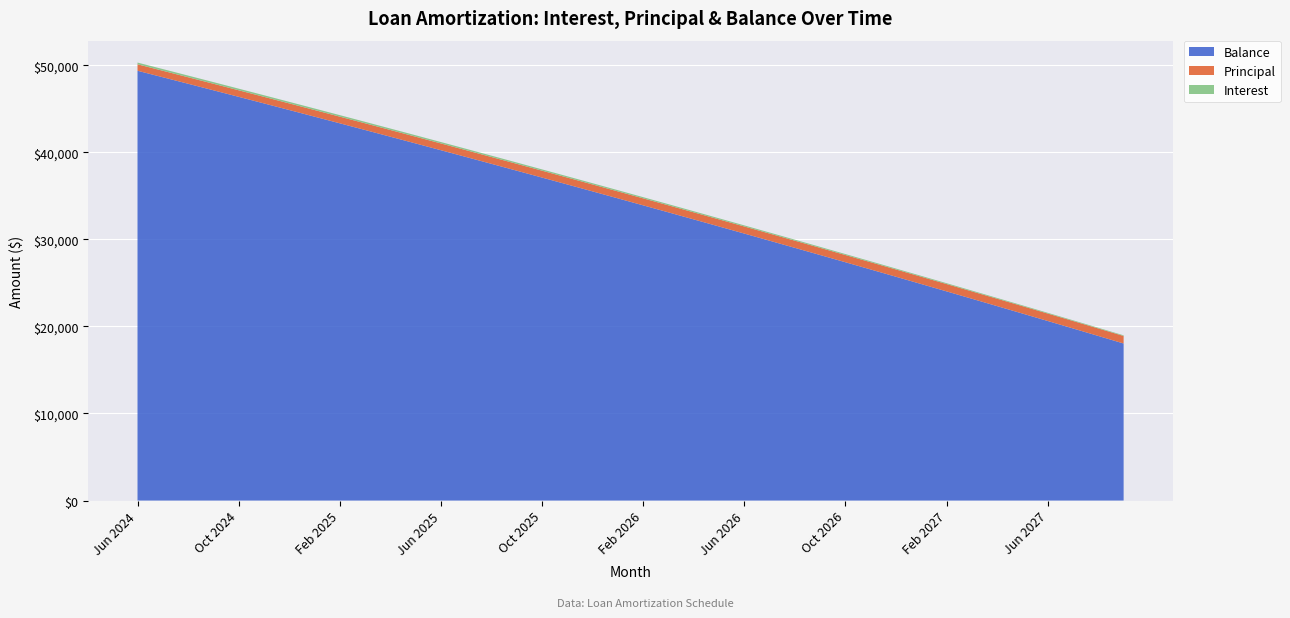

Reading right to left, list all the values displayed in this chart.

Interest: 74.8	78.2	81.6	85.0	88.4	91.8	95.1	98.4	101.8	105.0	108.3	111.6	114.9	118.1	121.4	124.6	127.8	131.0	134.2	137.4	140.6	143.7	146.8	150.0	153.1	156.2	159.3	162.4	165.4	168.5	171.5	174.6	177.6	180.6	183.6	186.6	189.5	192.5	195.4	198.4
Principal: 865.0	862.0	858.0	855.0	852.0	848.0	845.0	842.0	838.0	835.0	832.0	828.0	825.0	822.0	819.0	815.0	812.0	809.0	806.0	803.0	799.0	796.0	793.0	790.0	787.0	784.0	781.0	778.0	775.0	771.0	768.0	765.0	762.0	759.0	756.0	753.0	750.0	747.0	745.0	742.0
Balance: 18040.0	18905.0	19767.0	20625.0	21480.0	22332.0	23180.0	24025.0	24867.0	25705.0	26540.0	27372.0	28200.0	29025.0	29847.0	30666.0	31481.0	32293.0	33102.0	33908.0	34711.0	35510.0	36306.0	37099.0	37889.0	38676.0	39460.0	40241.0	41019.0	41794.0	42565.0	43333.0	44098.0	44860.0	45619.0	46375.0	47128.0	47878.0	48625.0	49370.0